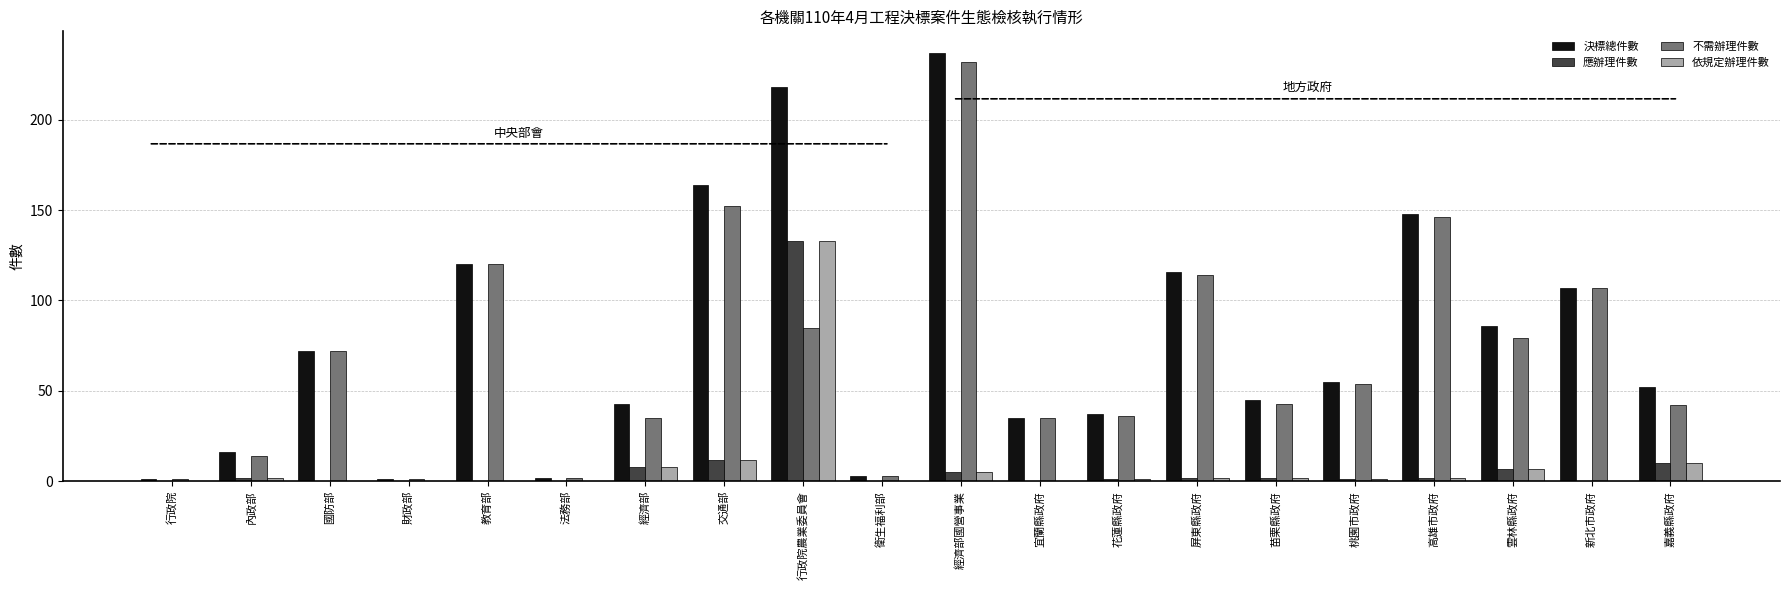

How many groups of bars are there?

20